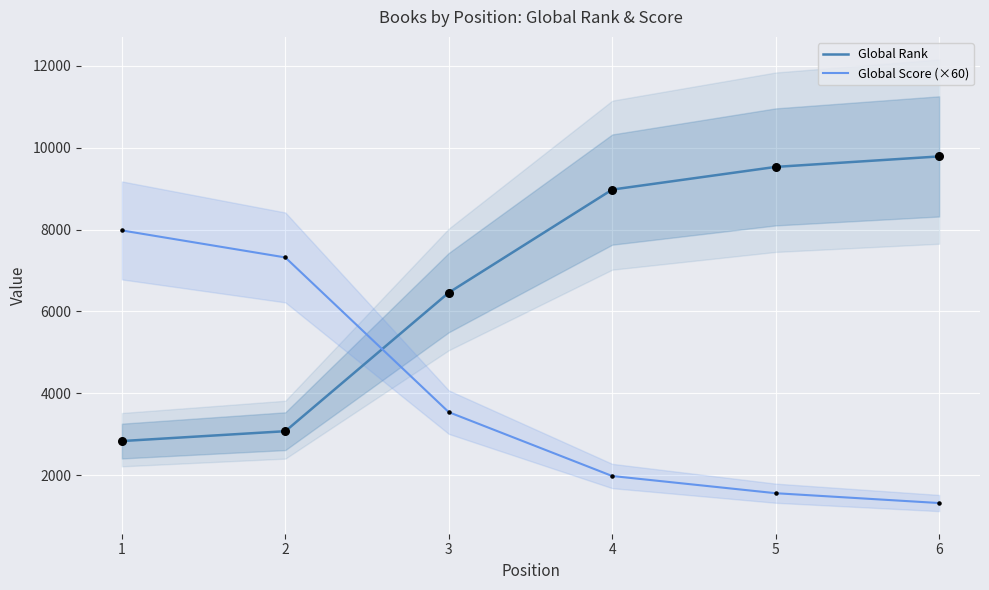

At which category is the sum across all series the highest?

6